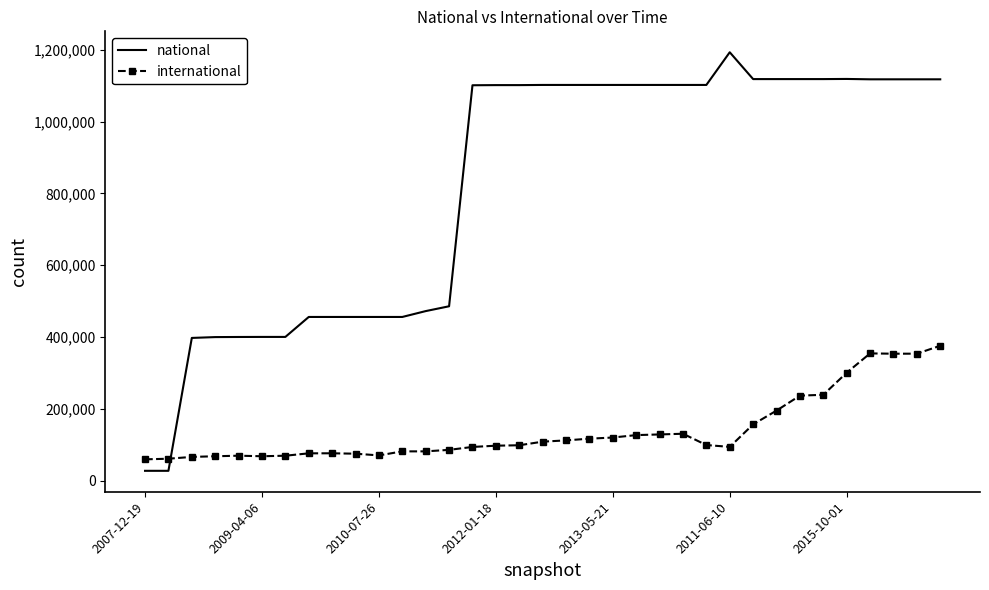

Which series ends up on top after the final intersection of national and international?

national